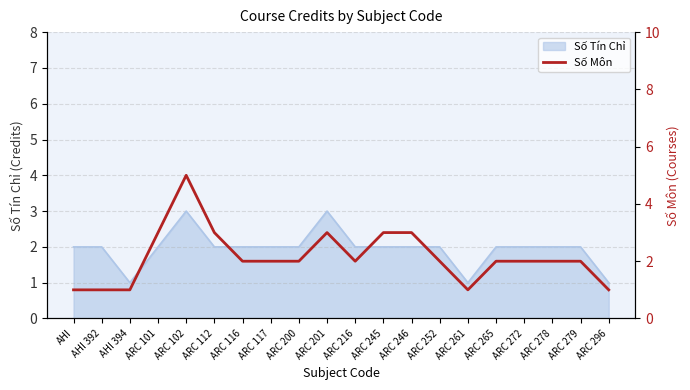

The Số Tín Chỉ series shows 2 at ARC 265. True or false?

True